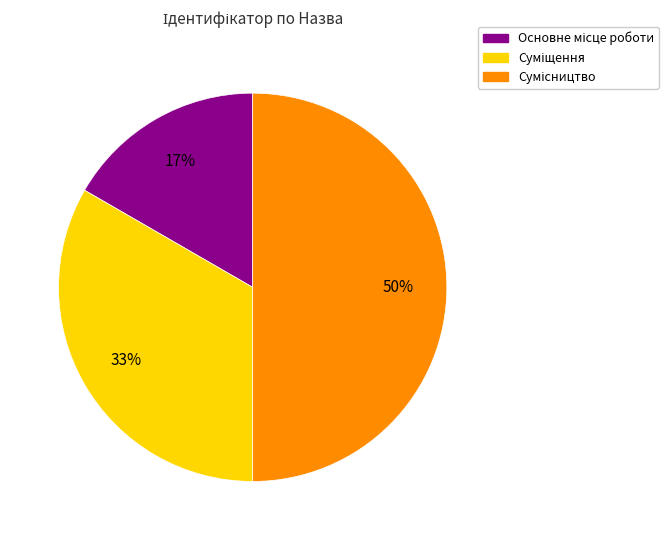

To the nearest percent, what is the difference between the largest and smallest slice percentages?

33%